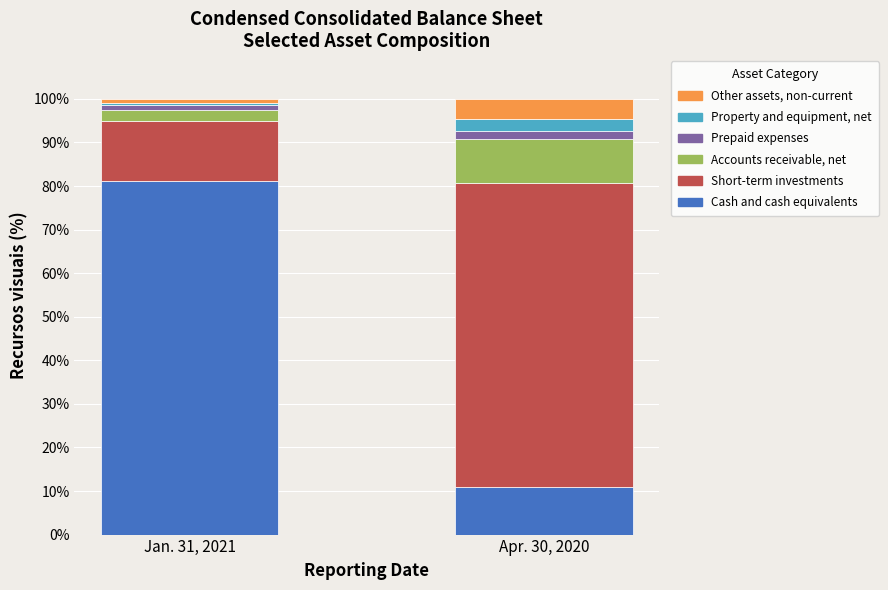

At which label does Cash and cash equivalents reach its minimum?

Apr. 30, 2020